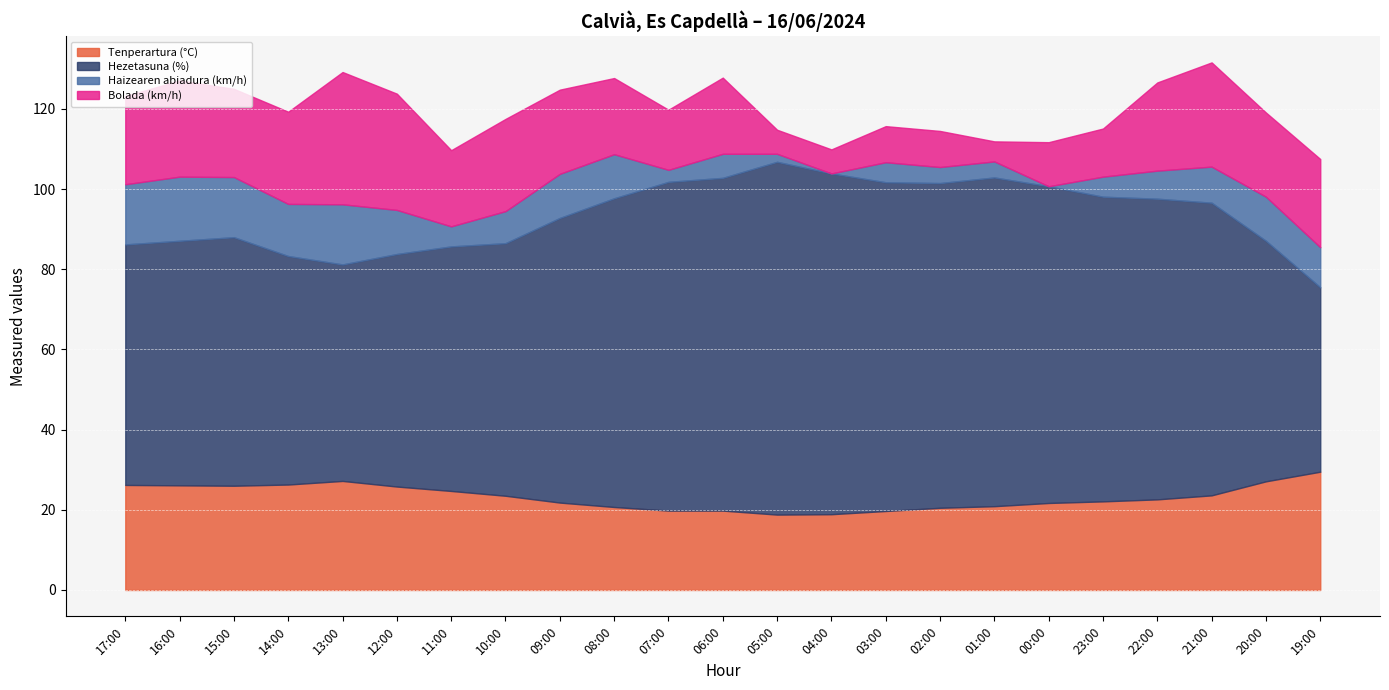

What is the maximum value shown in the chart?

88.0